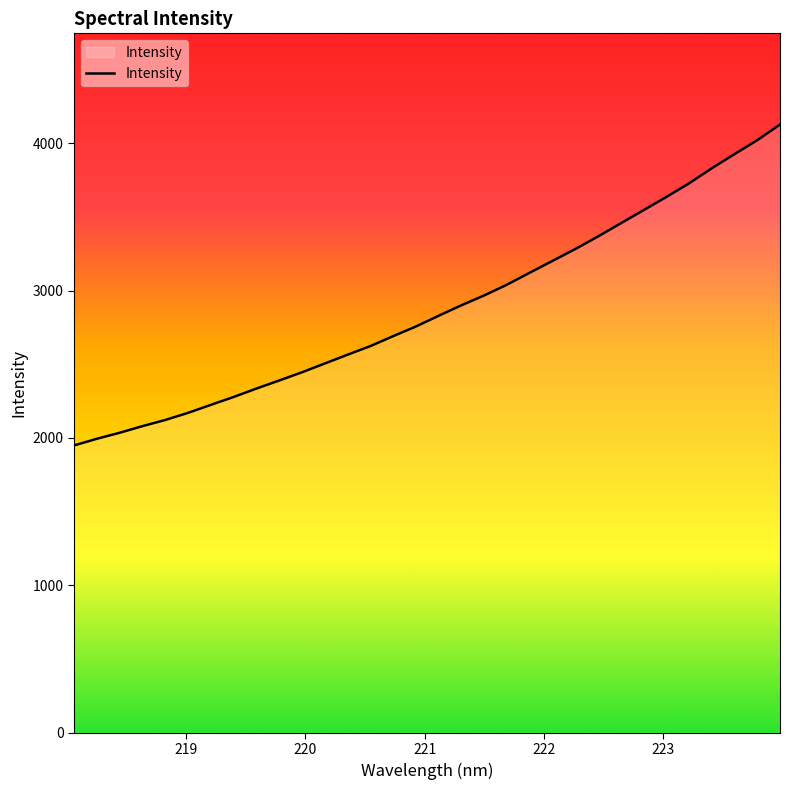

What is the minimum value shown in the chart?

1949.1